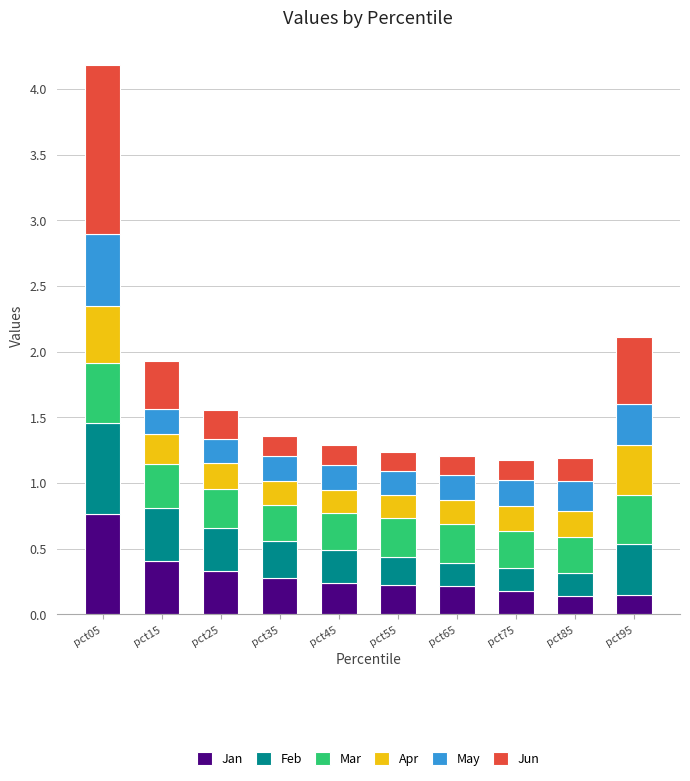

At which label does Jan reach its peak?

pct05